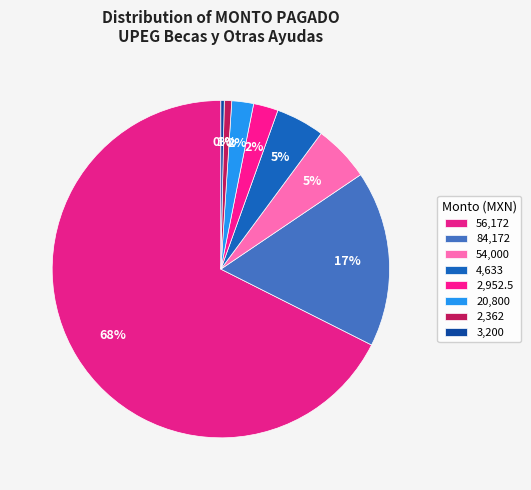

How many segments does this pie chart have?

8